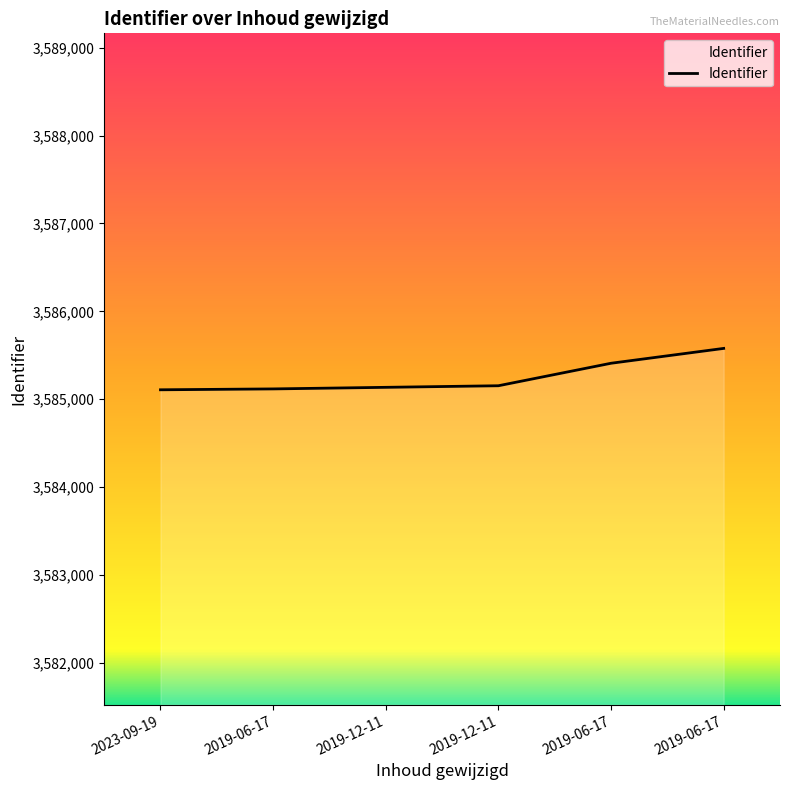

The value at 2019-12-11 is 3585153. True or false?

True